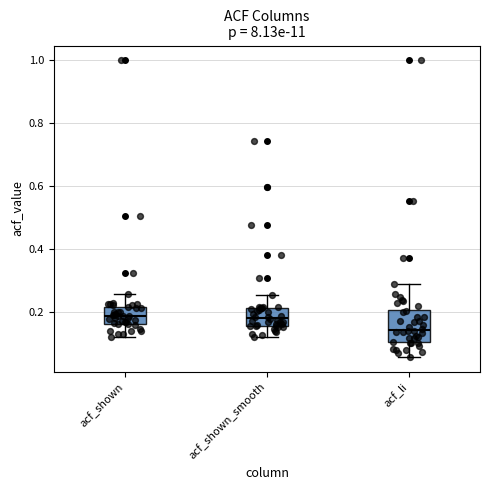

Where does the upper whisker of the box for acf_shown_smooth end on the y-axis? The values are not printed on the chart, so give them approximately, as read against the axis.

0.26